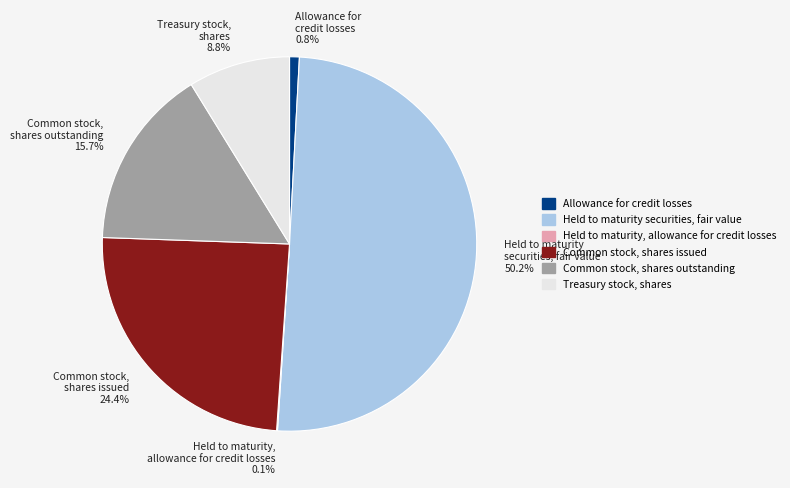

Is Common stock, shares outstanding the majority of the pie?

No